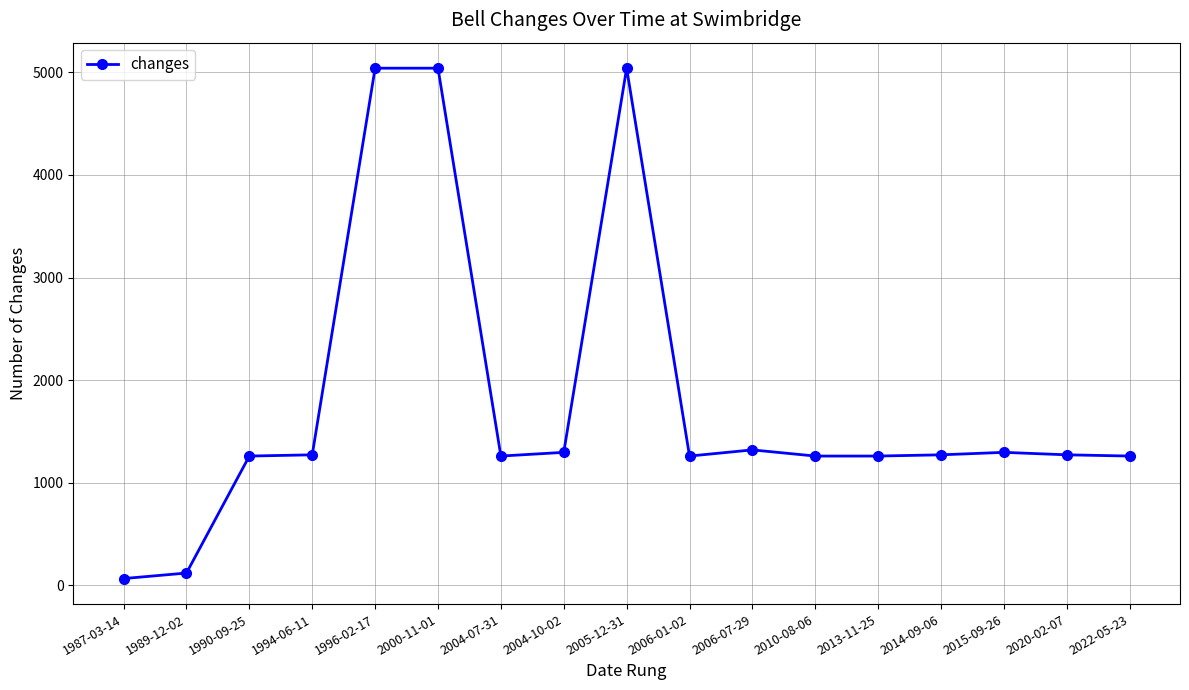

Approximately how many times larger is the value at 2015-09-26 compared to 2005-12-31?

0.3